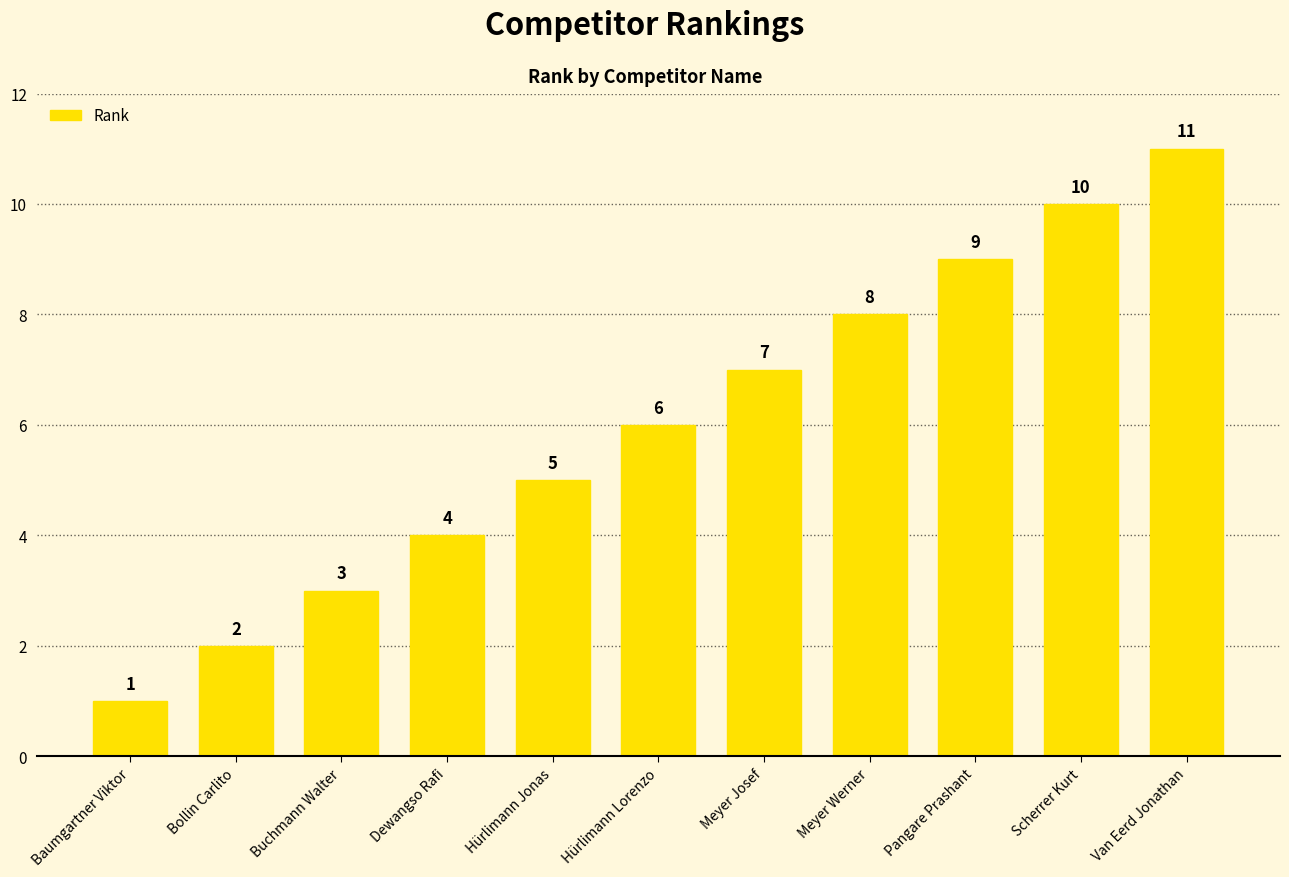

The value at Buchmann Walter is 4. True or false?

False